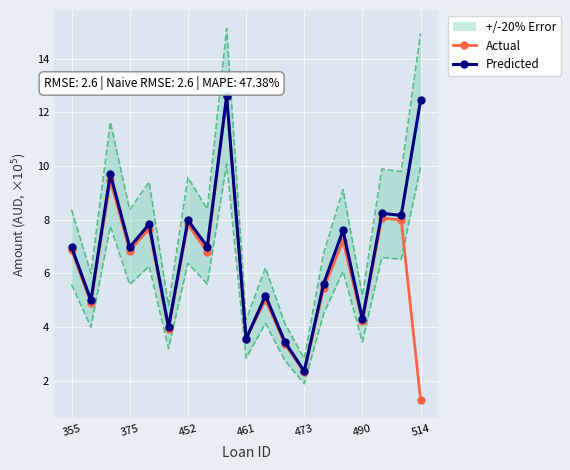

What is the sum of all Actual values?

115.4